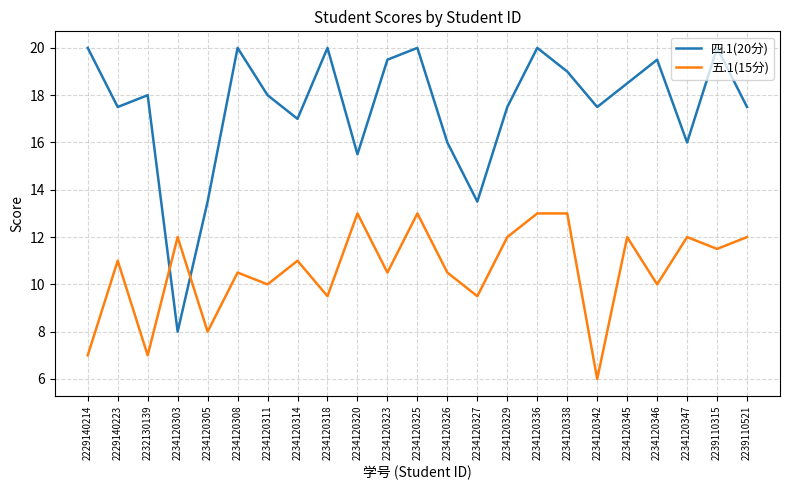

At which category does 五.1(15分) reach its first local peak?

2229140223